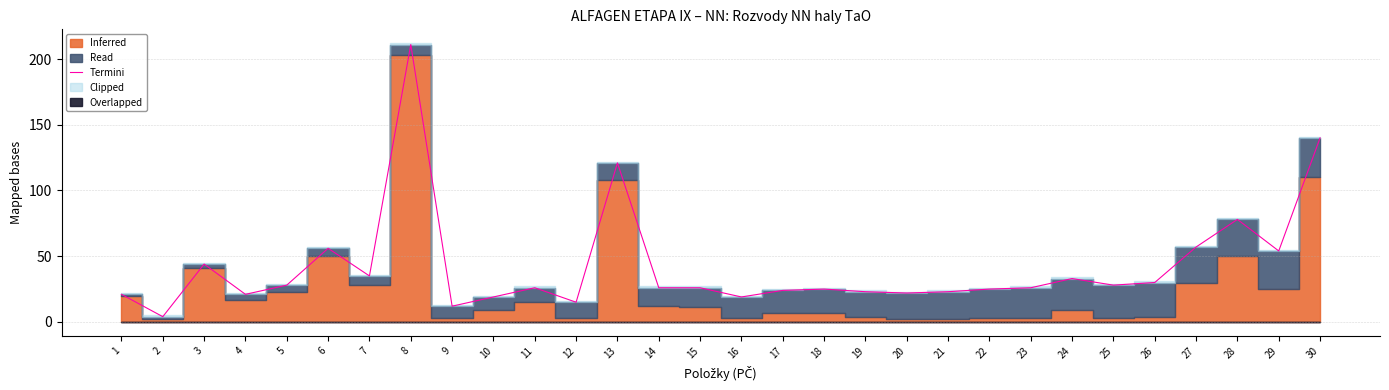

What is the average value?

42